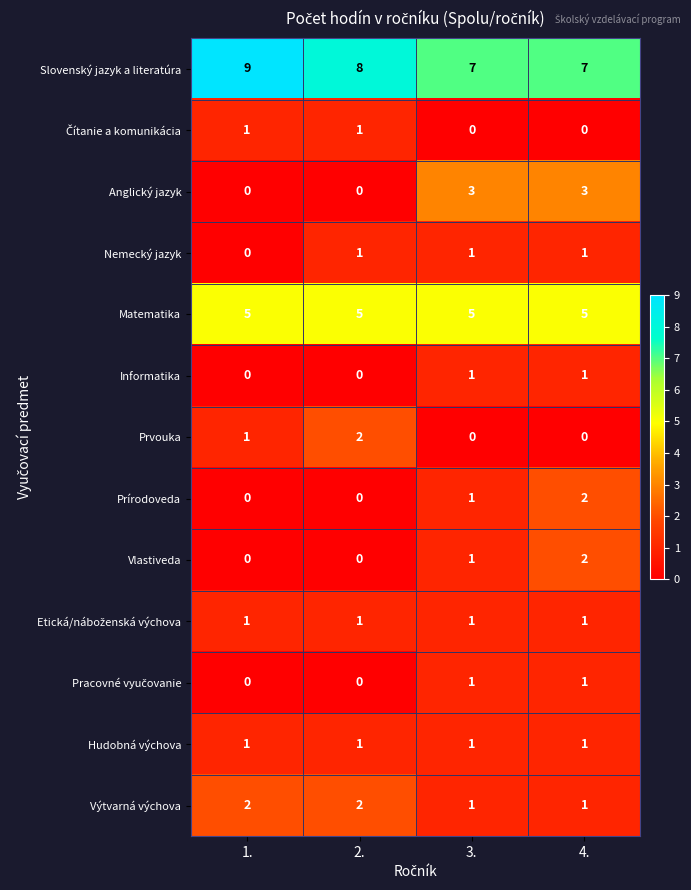

Is the value of Anglický jazyk at 2. greater than the value of Hudobná výchova at 3.?

No